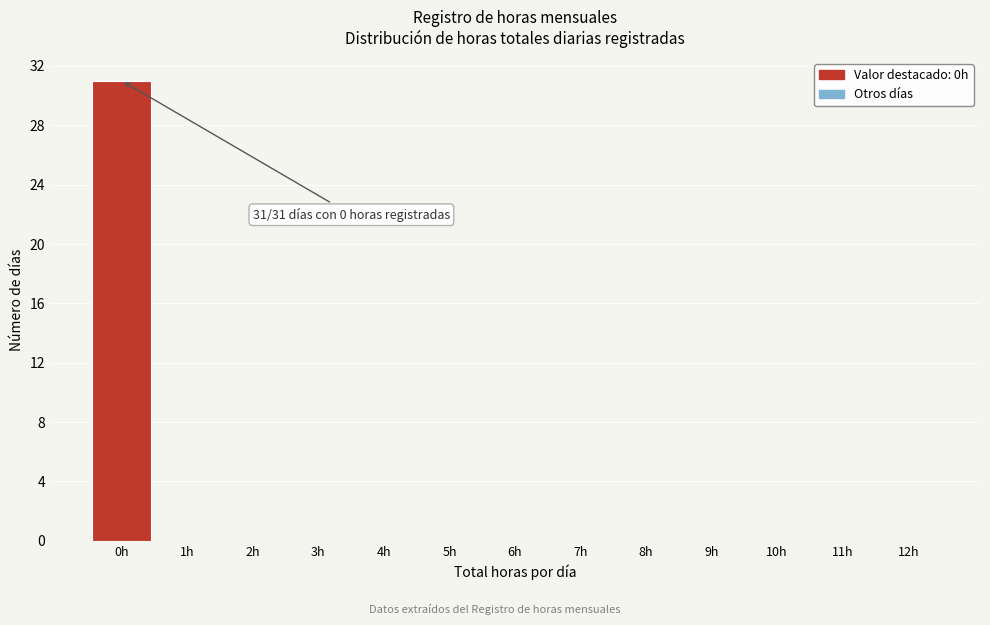

Reading left to right, list all the values displayed in this chart.

0h=31	1h=0	2h=0	3h=0	4h=0	5h=0	6h=0	7h=0	8h=0	9h=0	10h=0	11h=0	12h=0